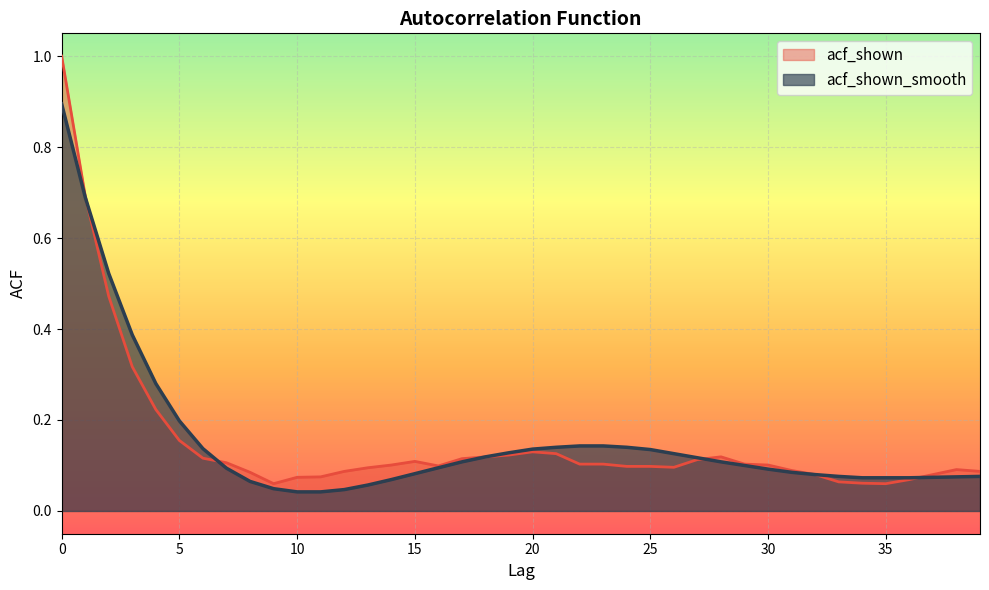

How many times do acf_shown_smooth and acf_shown cross each other?

4